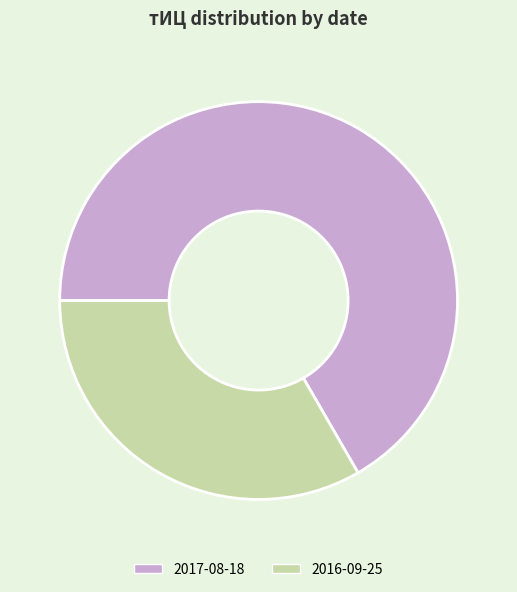

How many segments does this pie chart have?

2